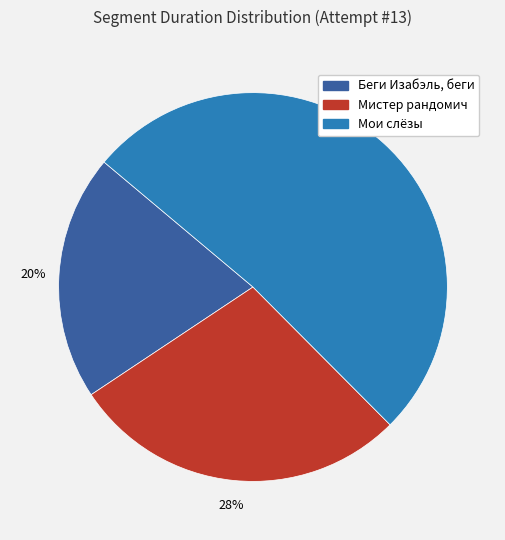

Which slice is the smallest?

Беги Изабэль, беги